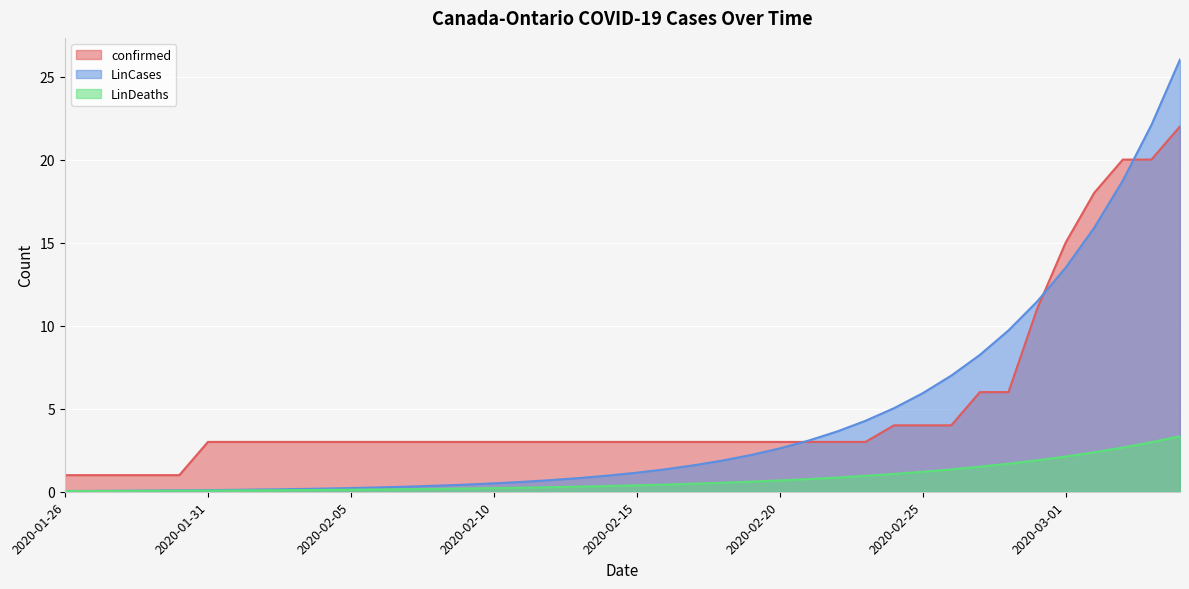

What are all the series names shown in the legend?

confirmed, LinCases, LinDeaths